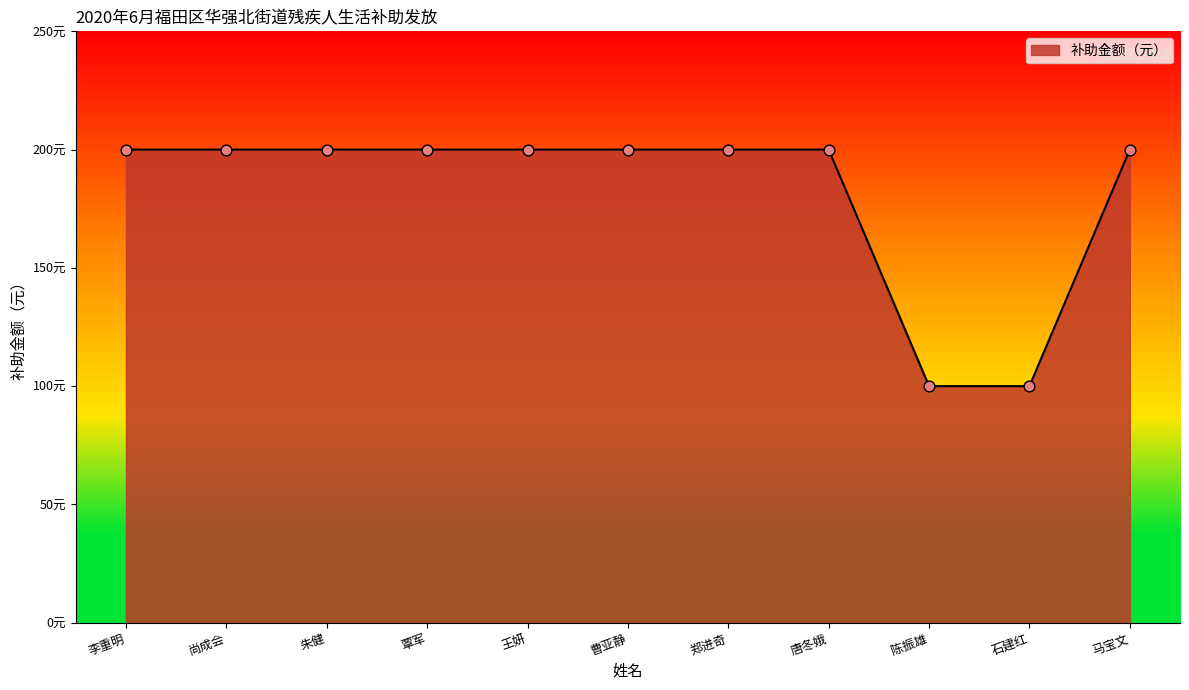

Approximately how many times larger is the value at 石建红 compared to 尚成会?

0.5